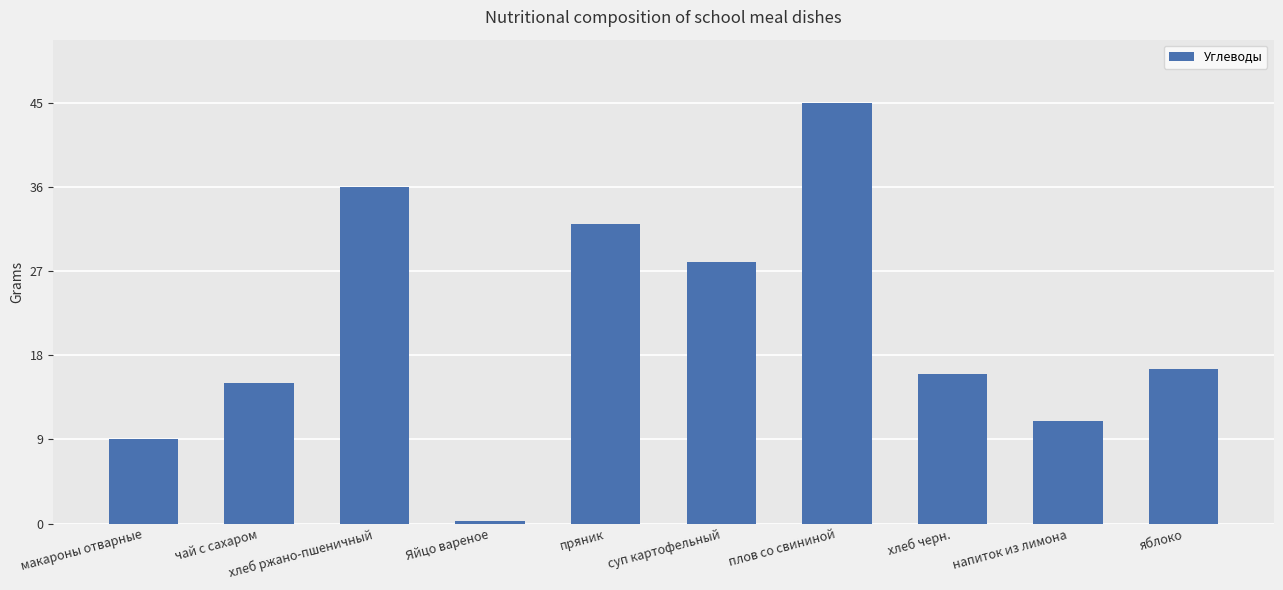

At which category does the chart reach its peak across all series?

плов со свининой